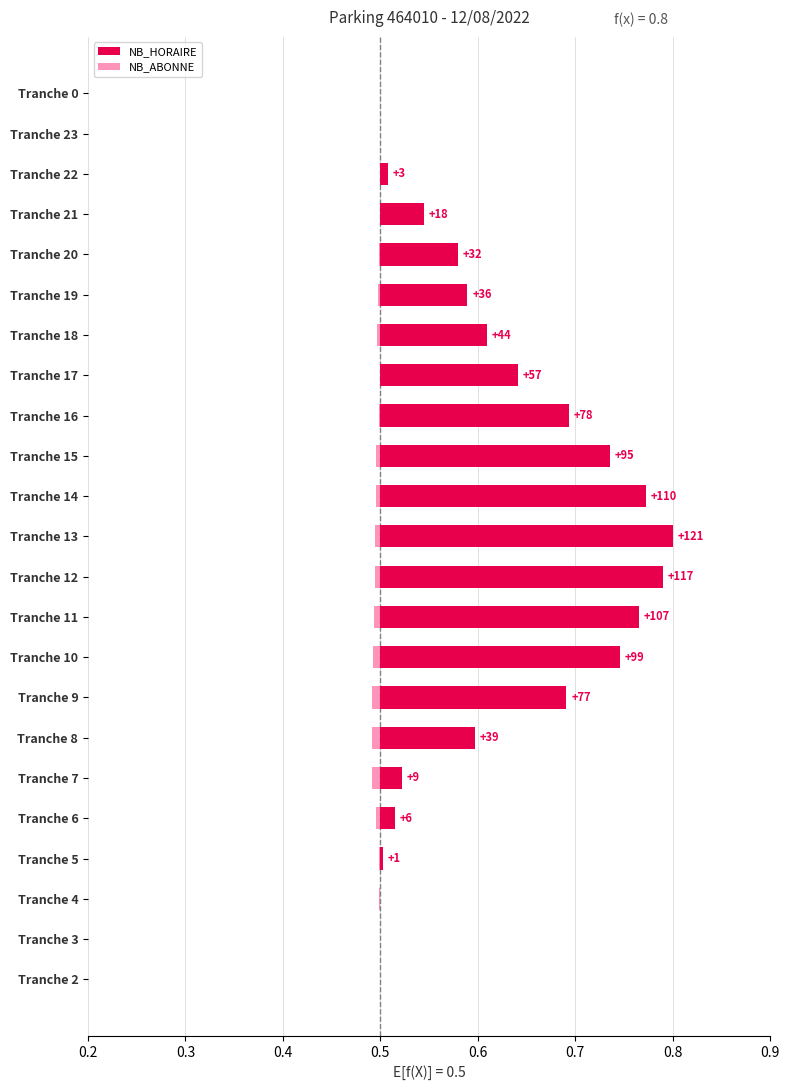

How many bars are there in each group?

2